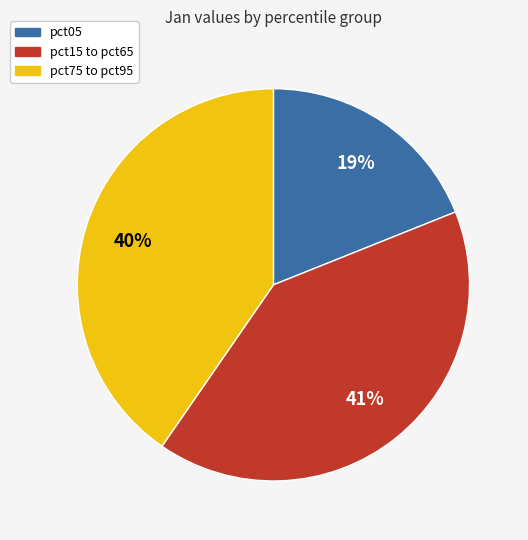

To the nearest percent, what is the difference between the largest and smallest slice percentages?

22%